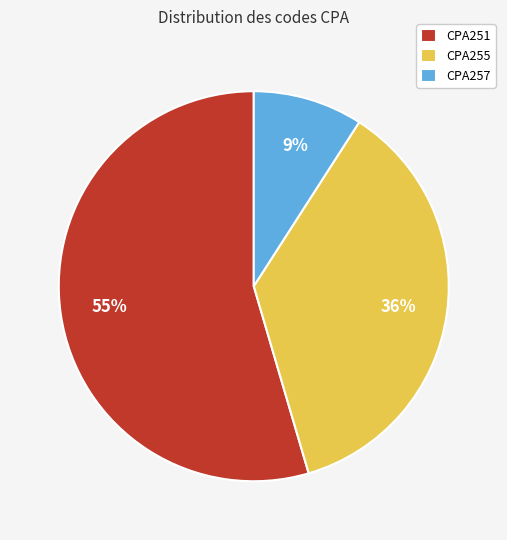

Is the sum of CPA255 and CPA257 greater than half?

No